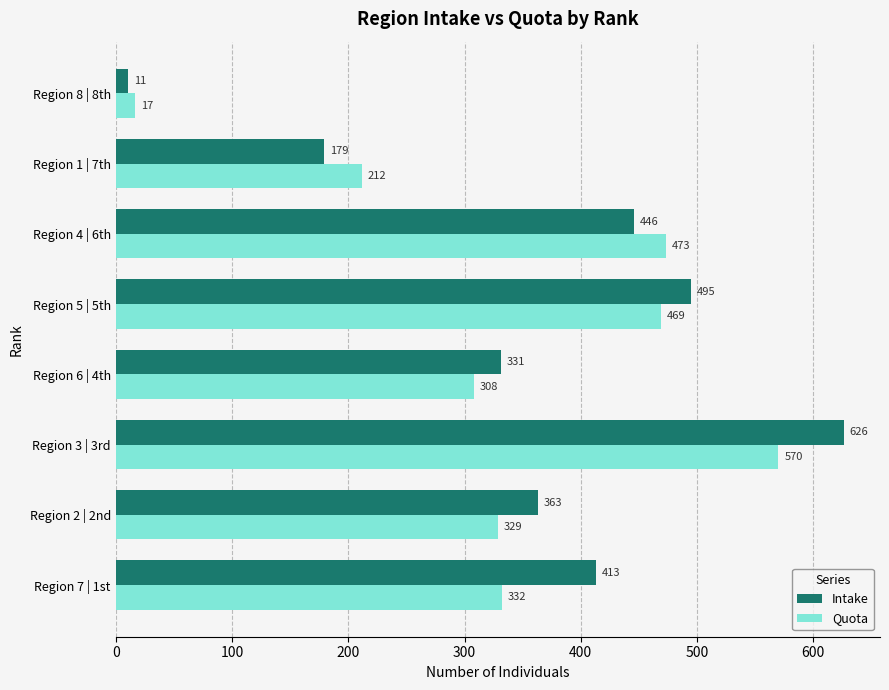

What is the sum of the Intake values at Region 3 | 3rd and Region 8 | 8th?

637